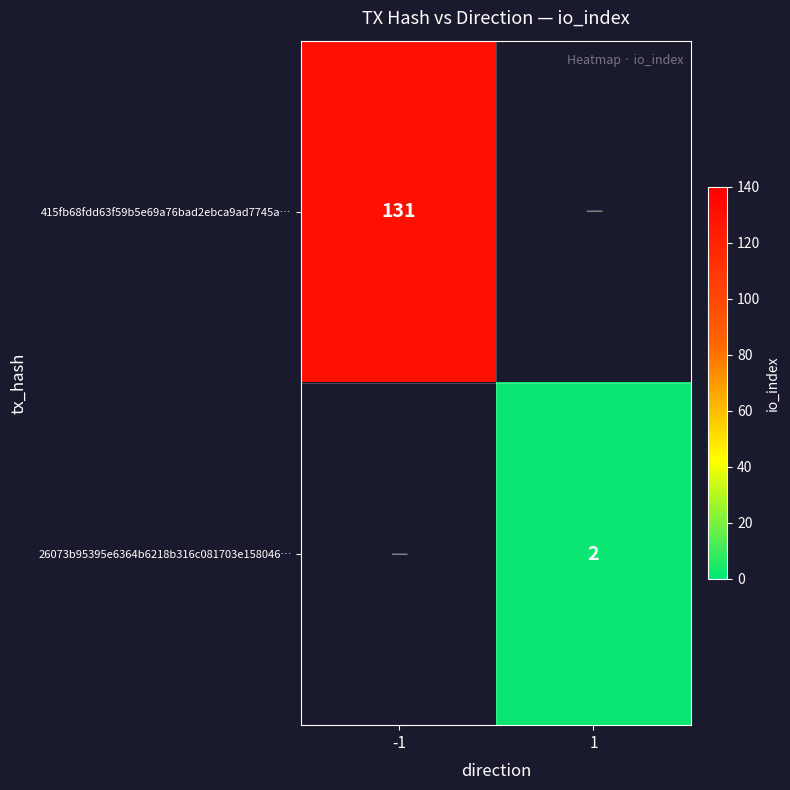

Which label corresponds to the largest value in the chart?

-1